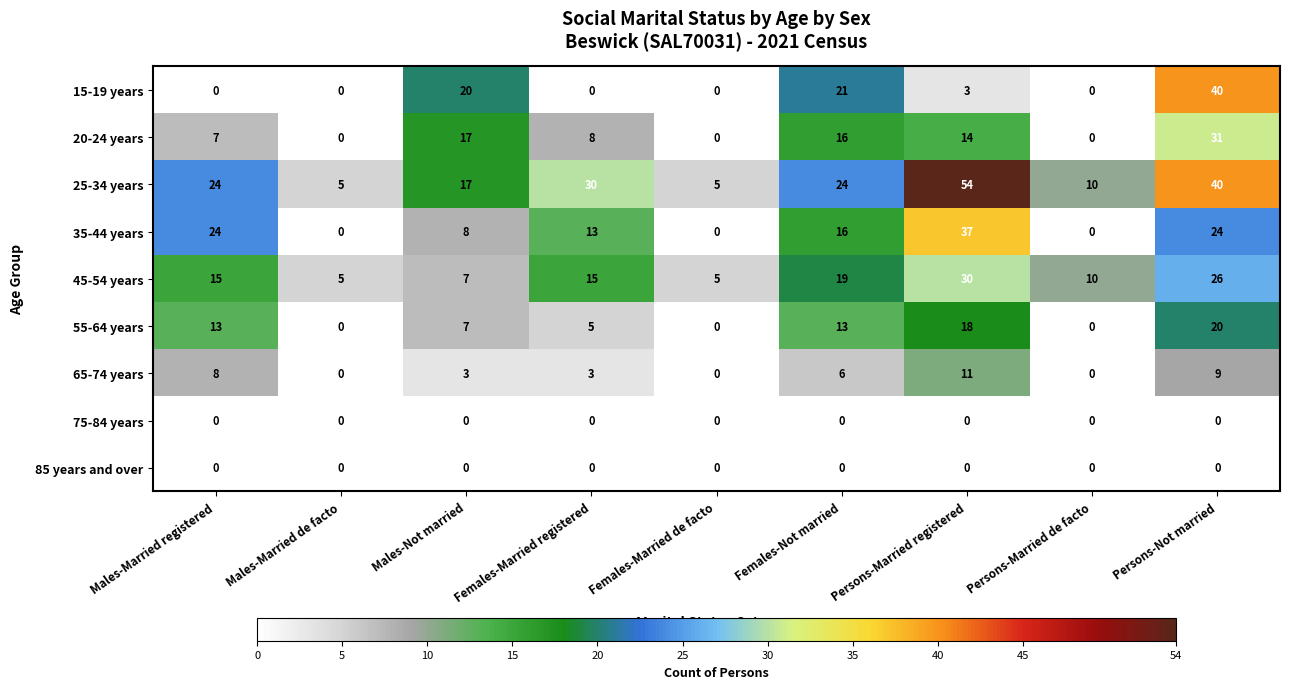

At which category does the chart reach its peak across all series?

Persons-Married registered